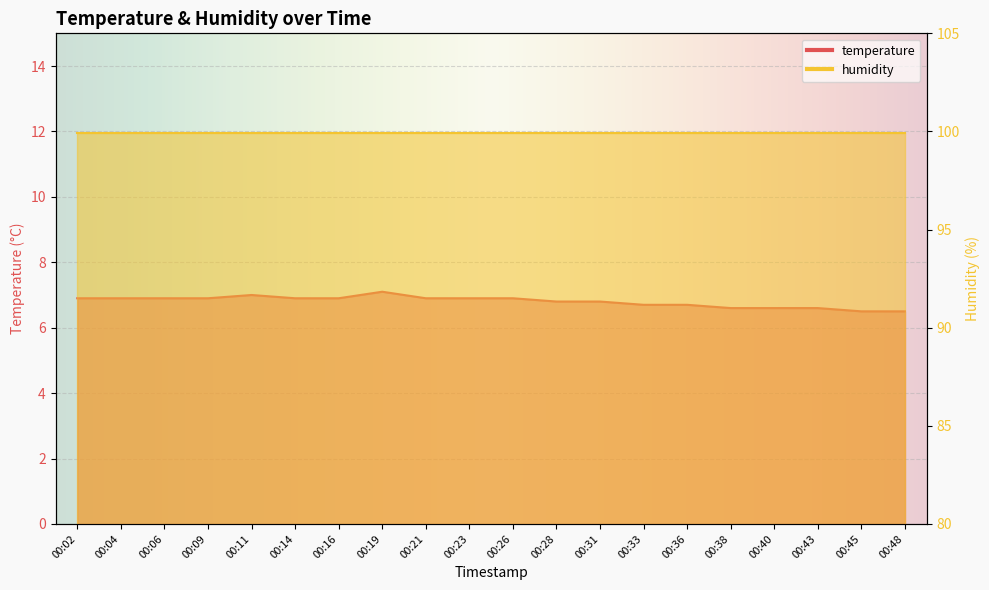

Which category has the highest value across all series?

00:19